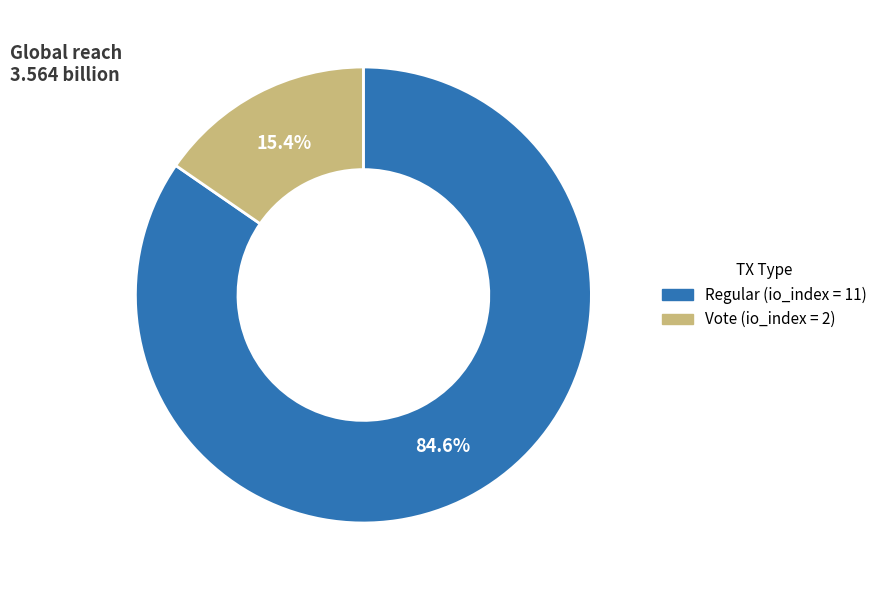

Is there any slice that represents more than half of the pie?

Yes